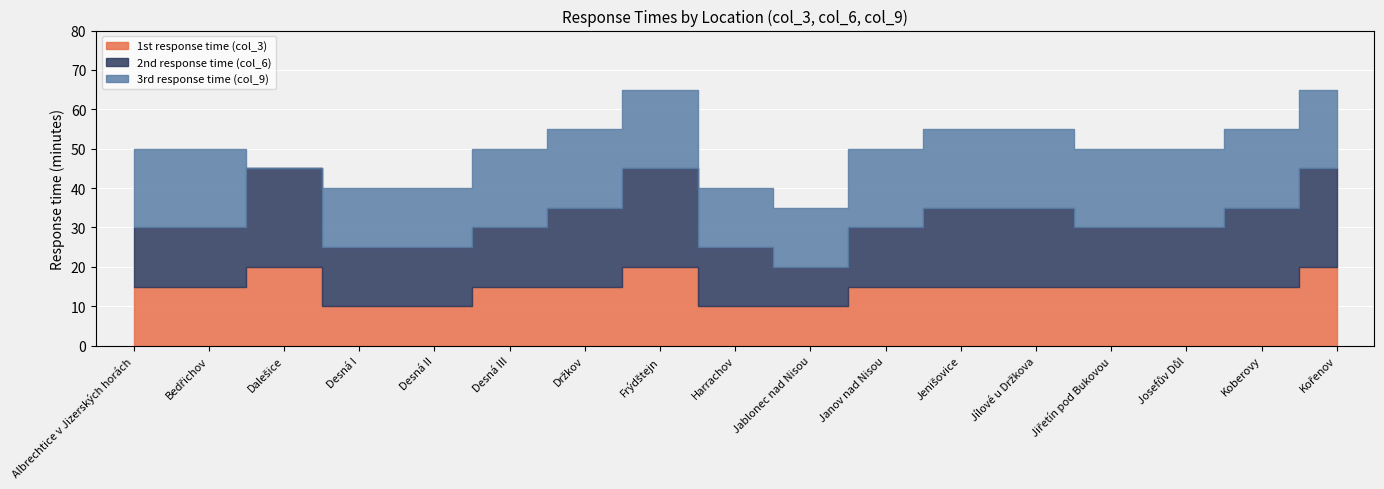

Where is 3rd response time (col_9) nearest to the value 10?

Desná I